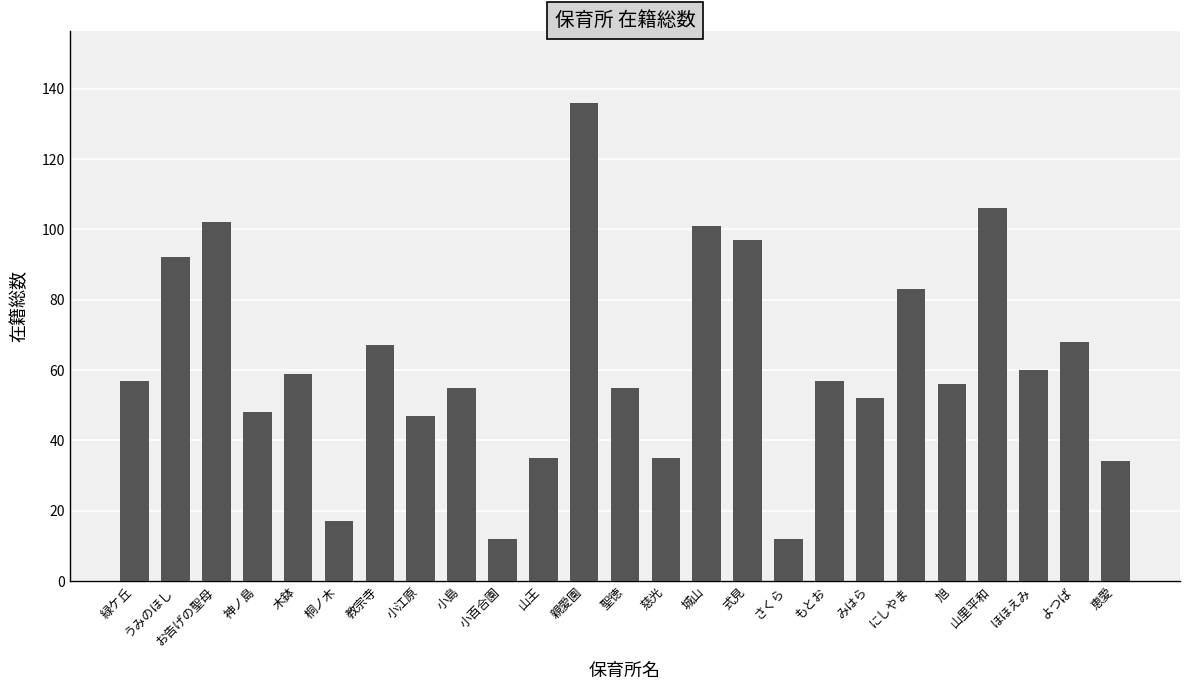

Which label corresponds to the largest value in the chart?

親愛園